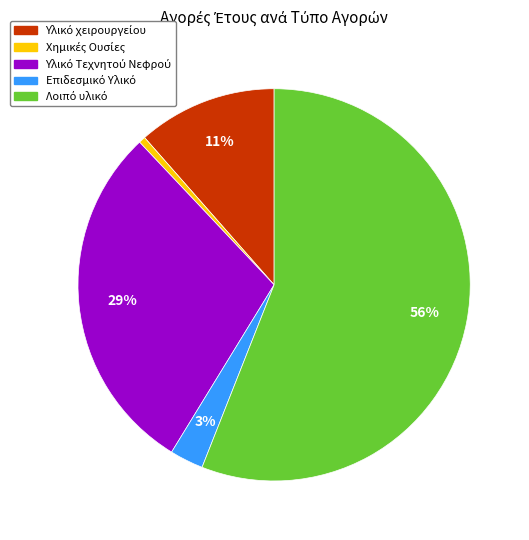

To the nearest percent, what is the difference between the largest and smallest slice percentages?

55%